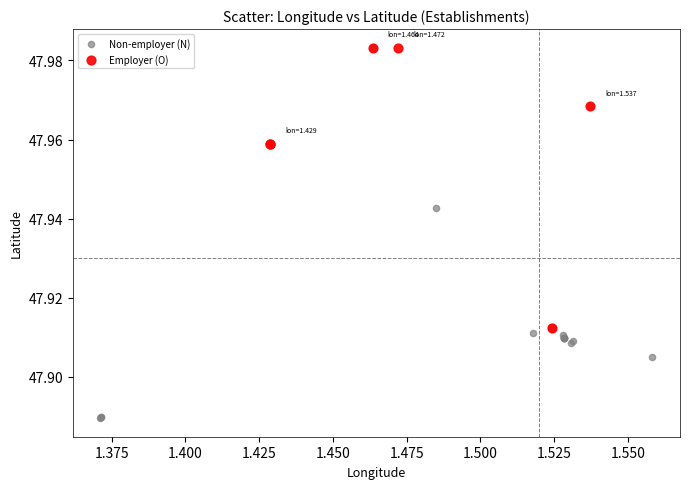

Which series has the largest Y range (max minus min)?

Non-employer (N)